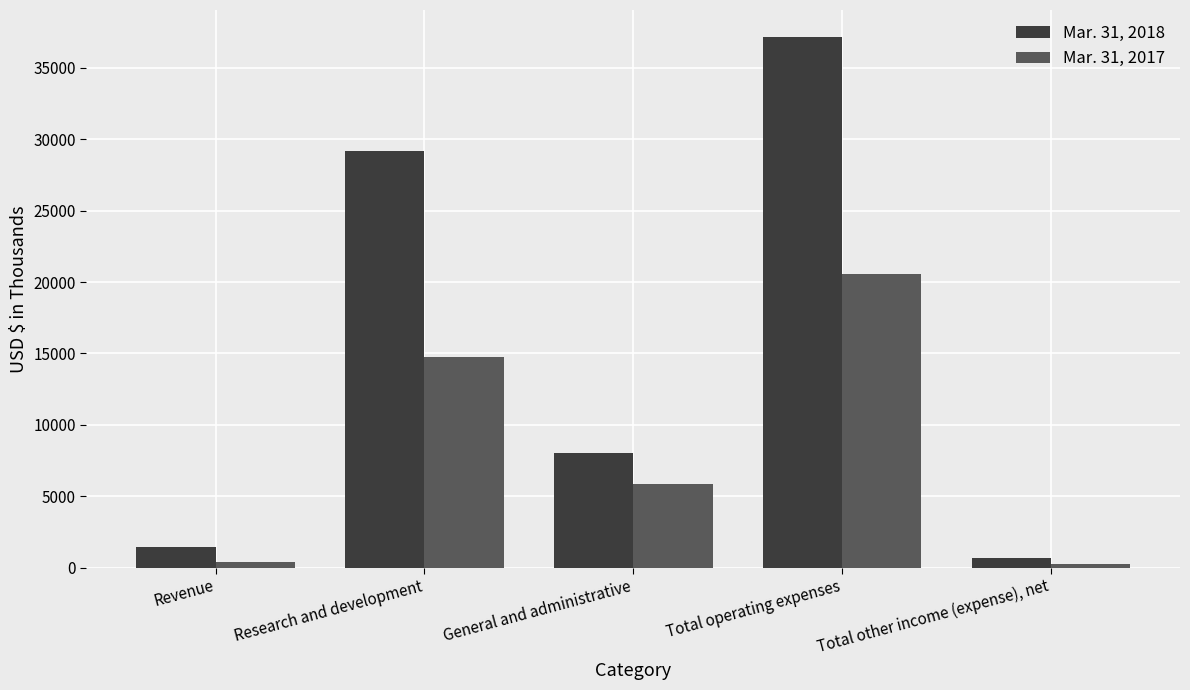

What is the sum of all Mar. 31, 2017 values?

41784